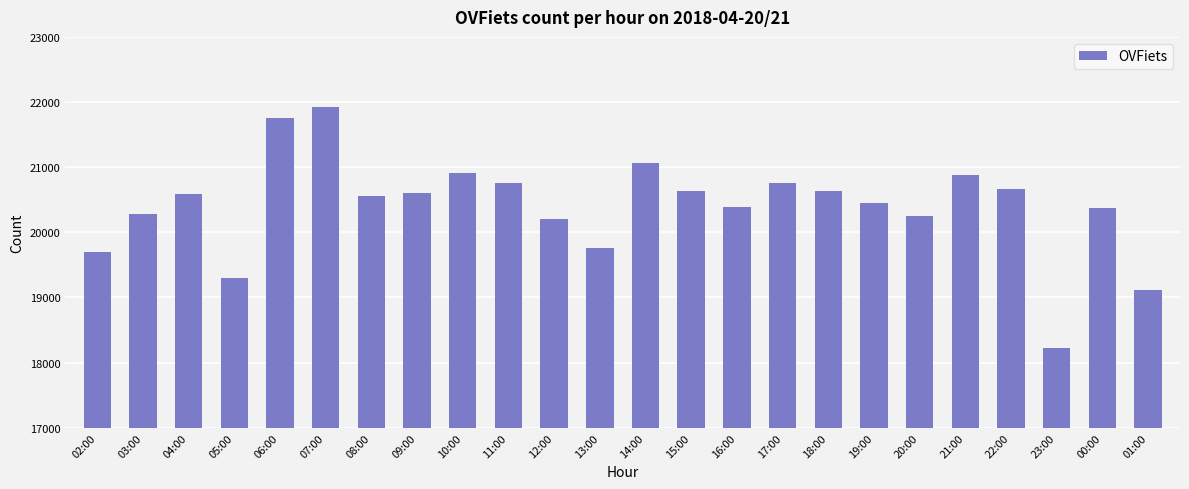

What is the average value?

20407